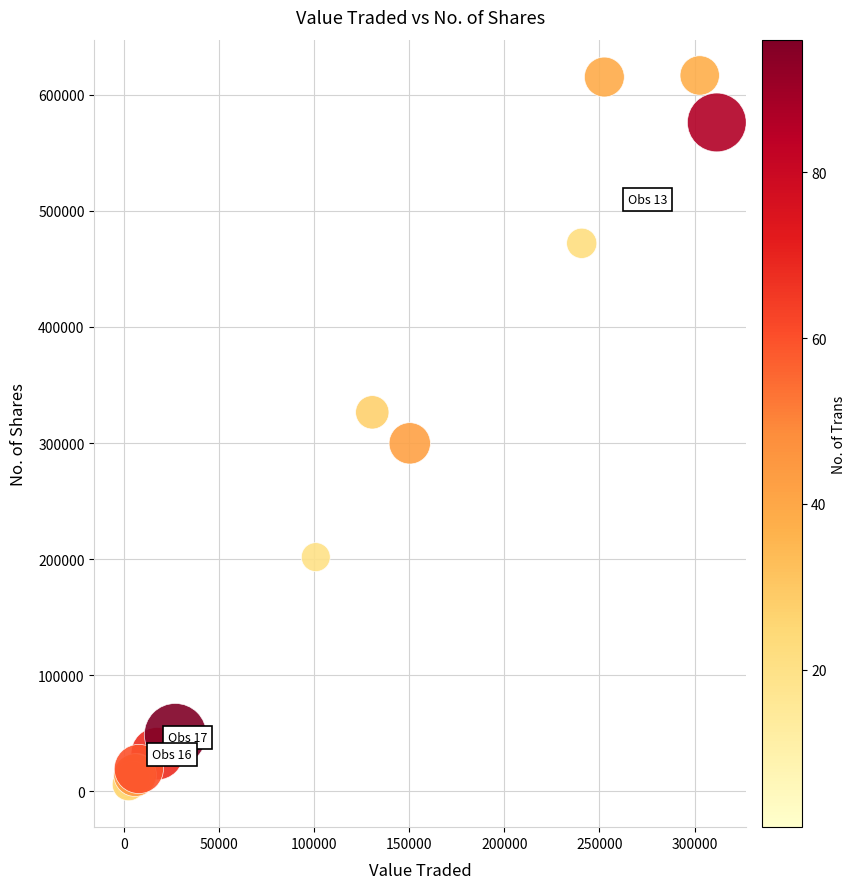

What Y value in the scatter plot is closest to 308296?

299749